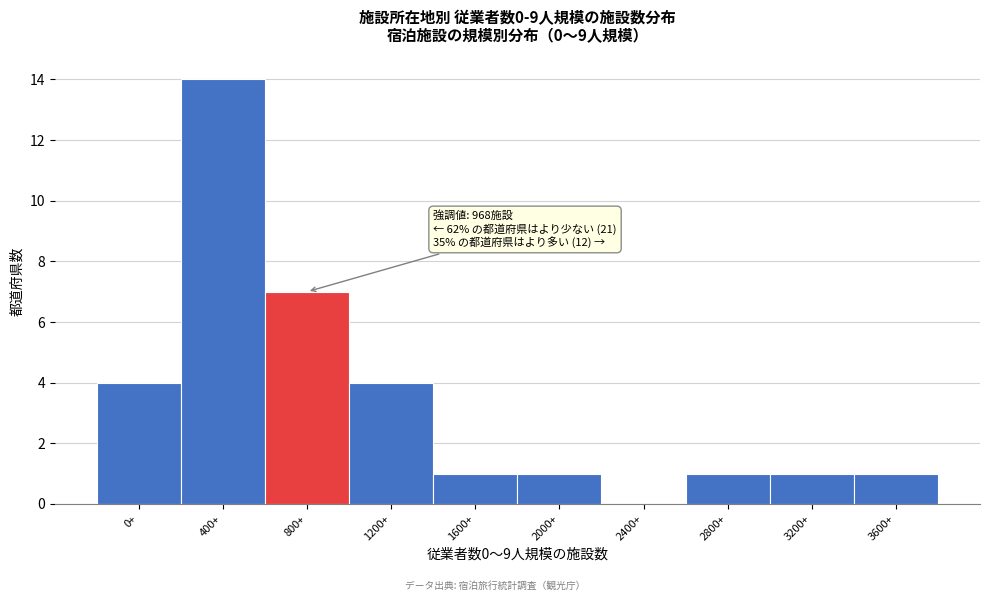

Reading right to left, extract all data points from this chart.

3600+=1	3200+=1	2800+=1	2400+=0	2000+=1	1600+=1	1200+=4	800+=7	400+=14	0+=4